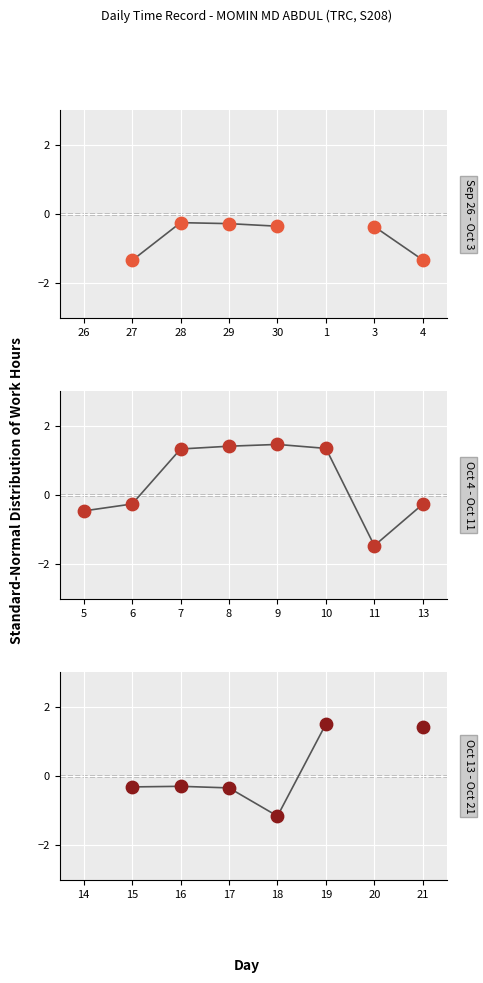

What are all the series names shown in the legend?

Sep 26 - Oct 3, Oct 4 - Oct 11, Oct 13 - Oct 21